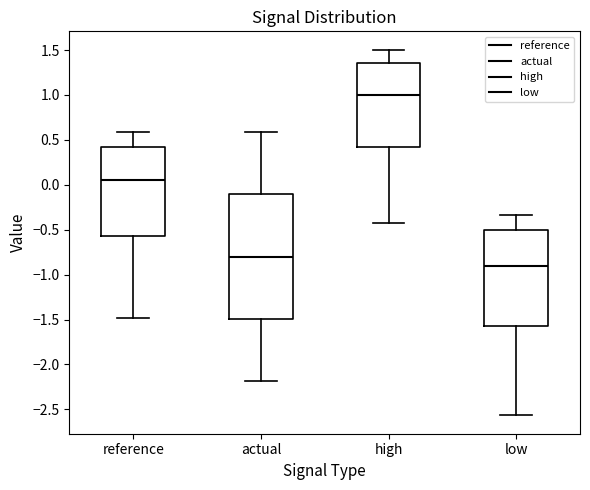

Reading left to right, read every box against the y-axis: the position of its median line, the range the box covers, and the ends of its whiskers. The values are not printed on the chart, so give them approximately, as read against the axis.

reference: median 0.05, box -0.55 to 0.40, whiskers -1.50 to 0.60
actual: median -0.80, box -1.50 to -0.10, whiskers -2.20 to 0.60
high: median 1.00, box 0.40 to 1.35, whiskers -0.40 to 1.50
low: median -0.90, box -1.55 to -0.50, whiskers -2.55 to -0.35